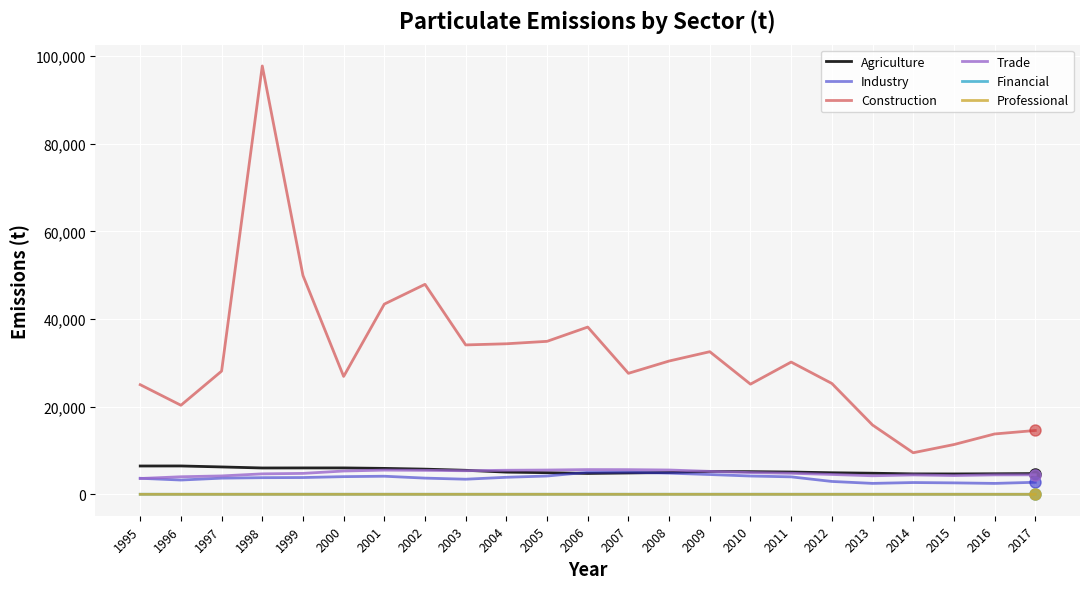

How many categories are shown in the chart?

23